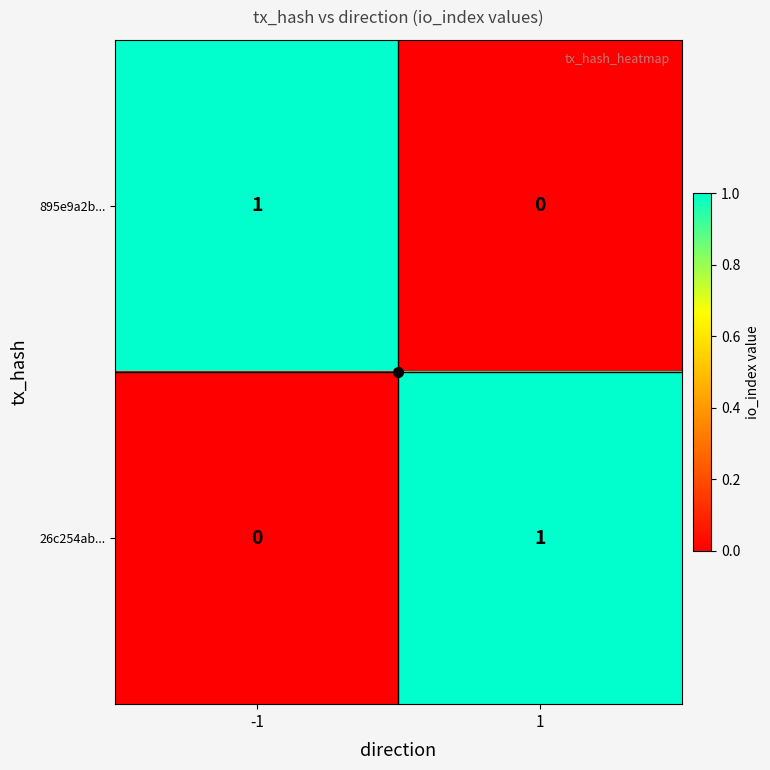

The 895e9a2b... series shows 1 at -1. True or false?

True